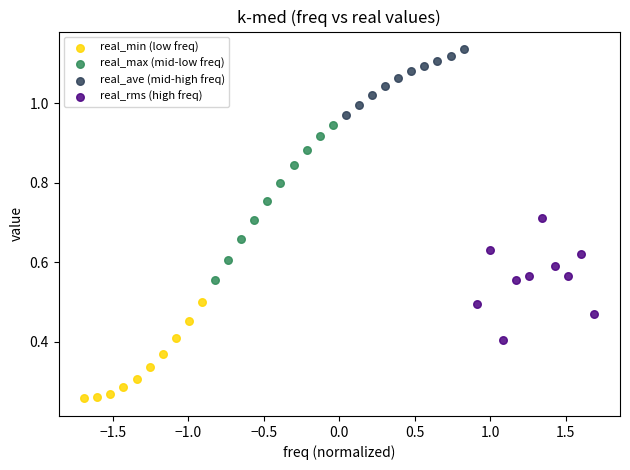

Which series has the widest spread of Y values?

real_max (mid-low freq)